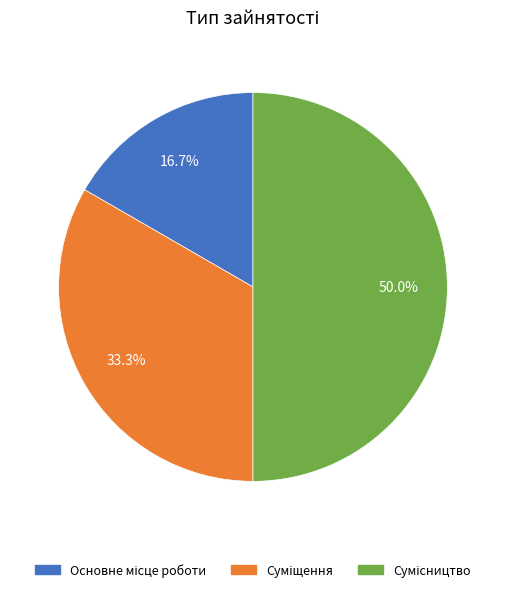

Does Суміщення account for over 50% of the chart?

No